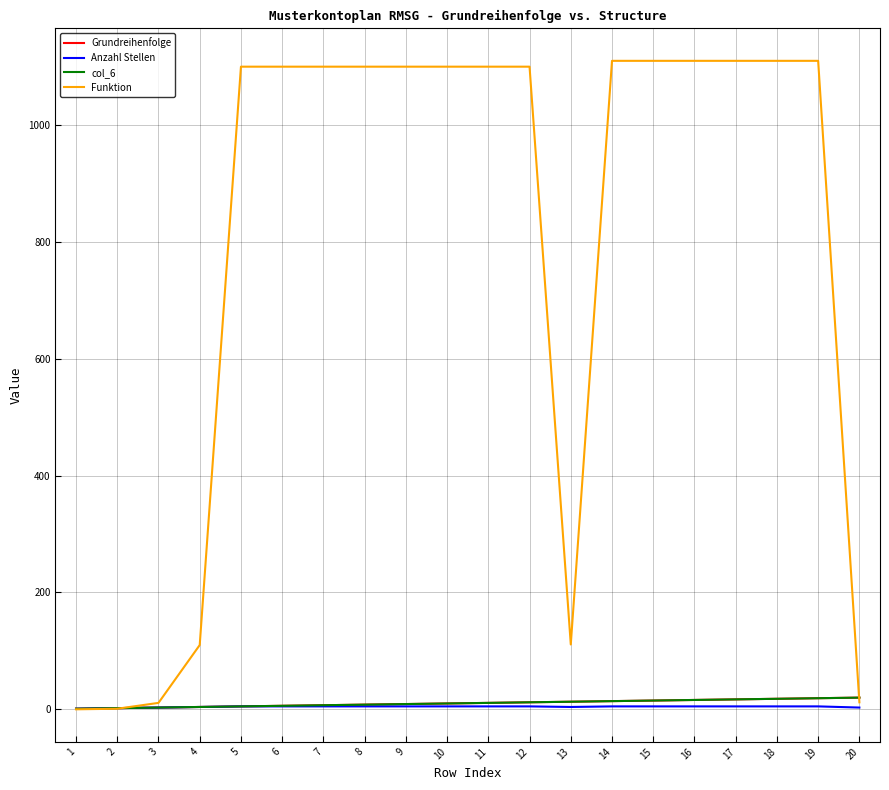

How many intersections are there between Funktion and Grundreihenfolge?

2